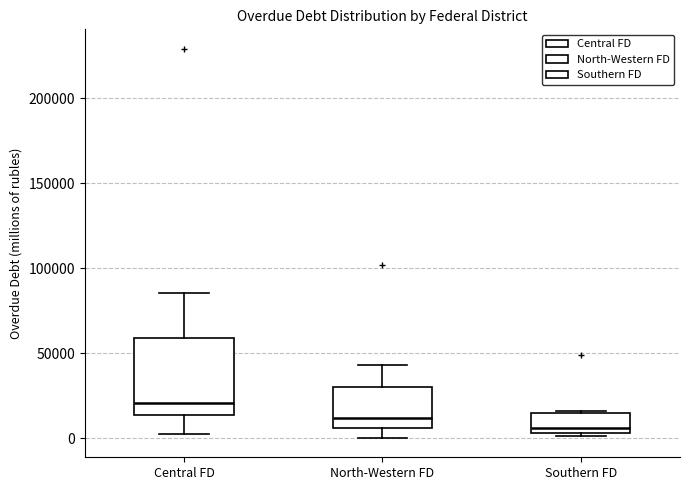

Reading left to right, transcribe this box plot: for each box, give where its median line is, the range the box spans, and where its two whiskers end, as read against the y-axis. The values are not printed on the chart, so give them approximately, as read against the axis.

Central FD: median 20000, box 15000 to 60000, whiskers 0 to 85000
North-Western FD: median 10000, box 5000 to 30000, whiskers 0 to 45000
Southern FD: median 5000 (just above the box's lower edge), box 5000 to 15000, whiskers 0 to 15000